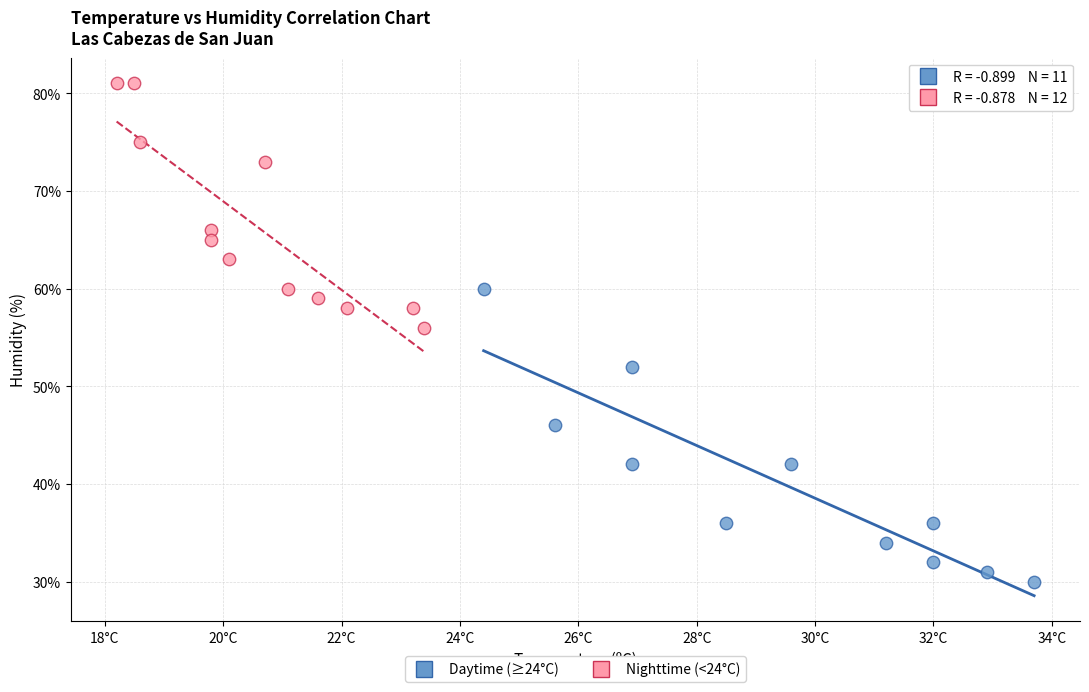

Which series has the largest Y range (max minus min)?

Daytime (≥24°C)